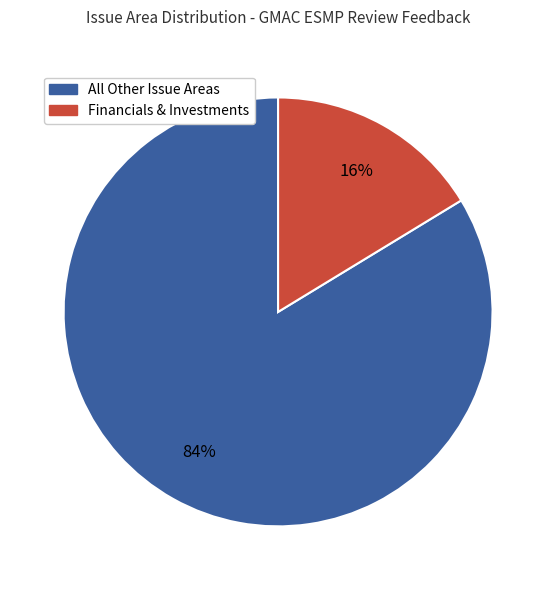

Count the number of slices in the pie.

2